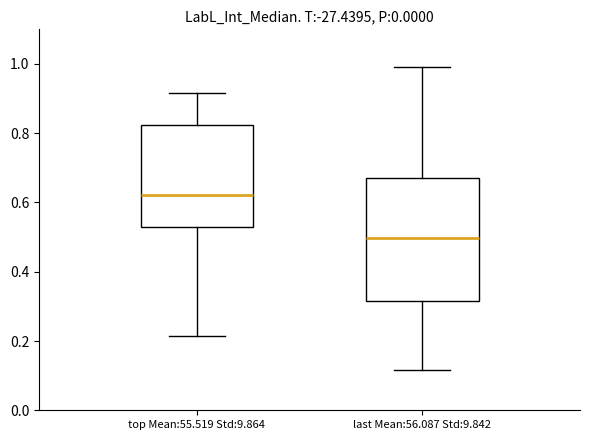

Where does the median line of the box for top Mean:55.519 Std:9.864 sit on the y-axis? The values are not printed on the chart, so give them approximately, as read against the axis.

0.62